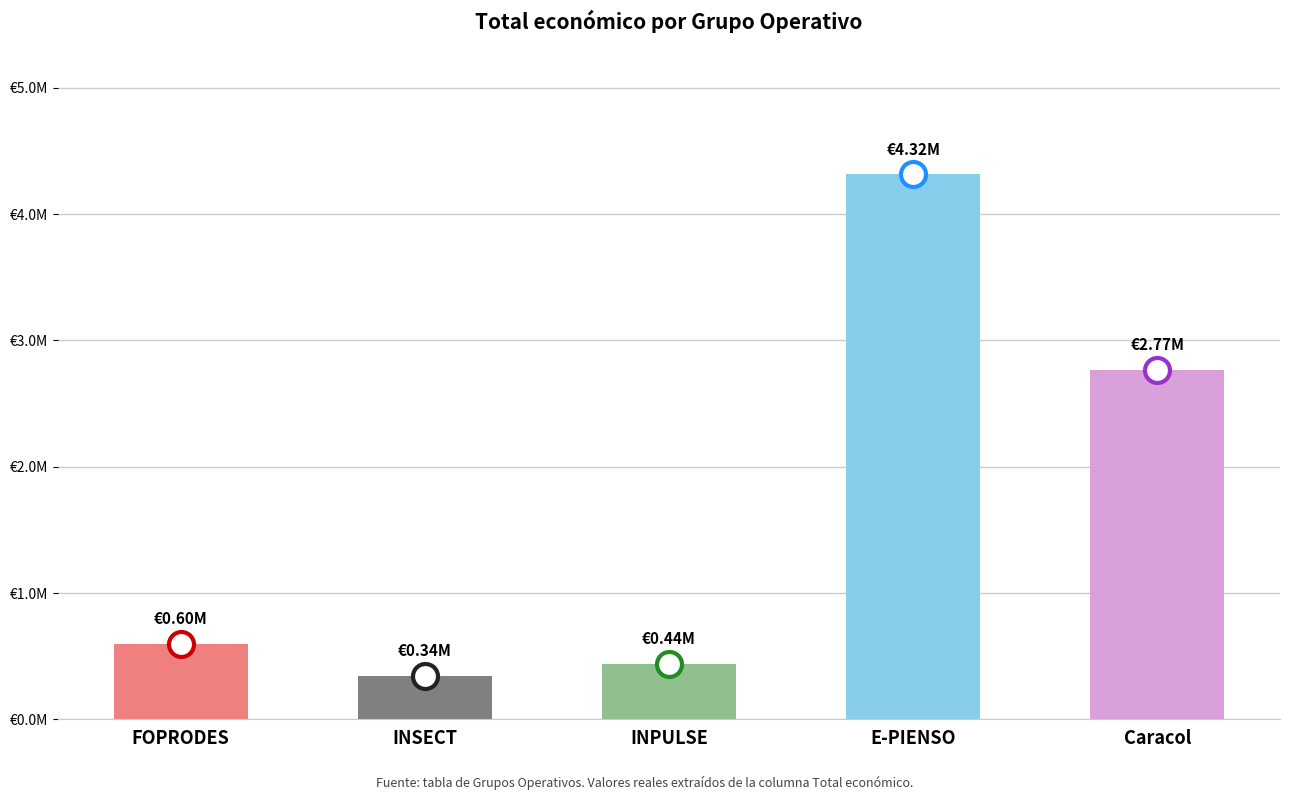

Reading right to left, transcribe all the data shown in this chart.

Caracol=2769359	E-PIENSO=4316373	INPULSE=439594	INSECT=344243	FOPRODES=599211